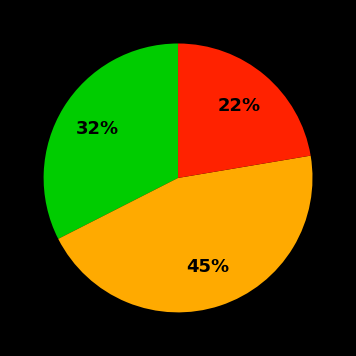

To the nearest percent, what is the average slice percentage?

33%